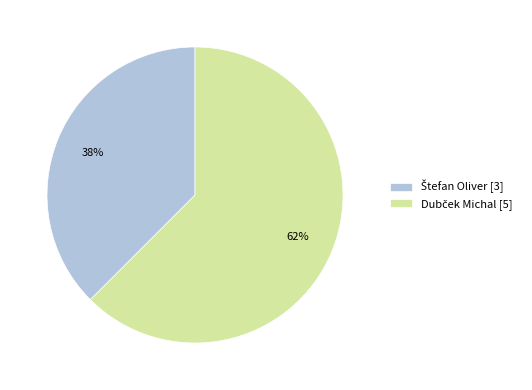

Is there any slice that represents more than half of the pie?

Yes